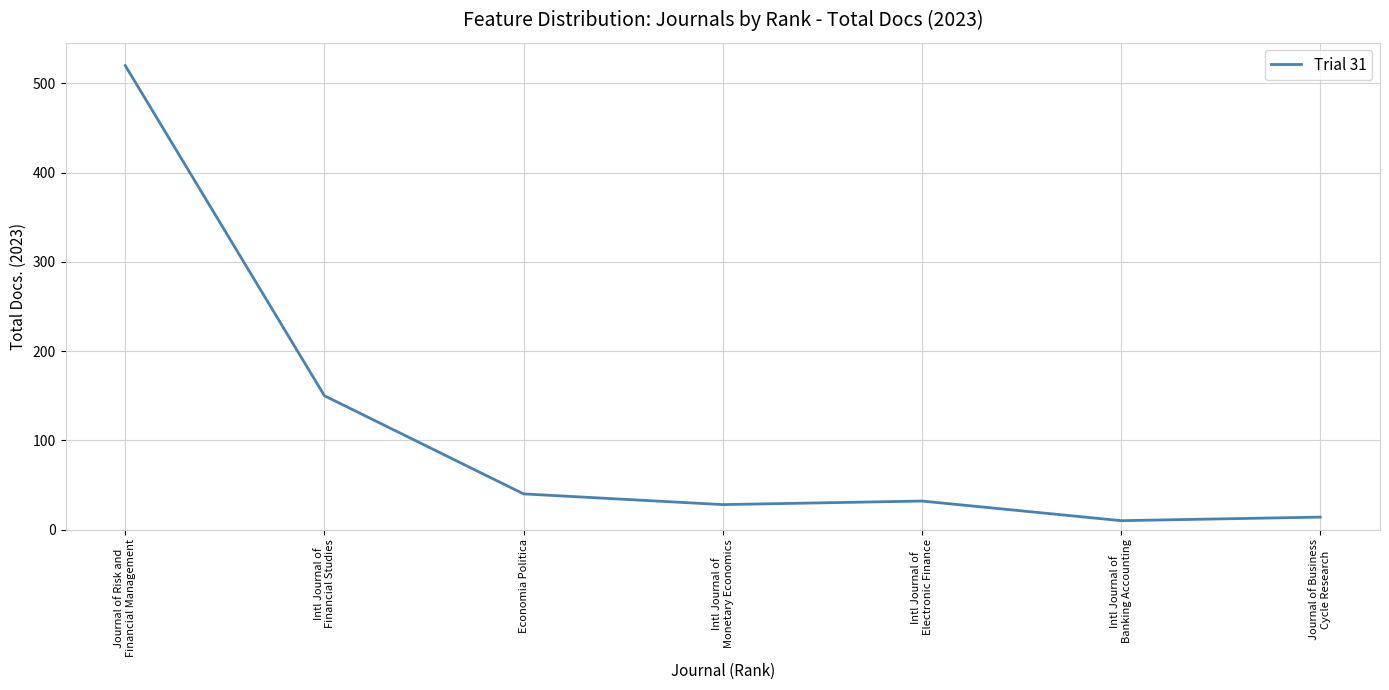

The value at Economia Politica is 57. True or false?

False